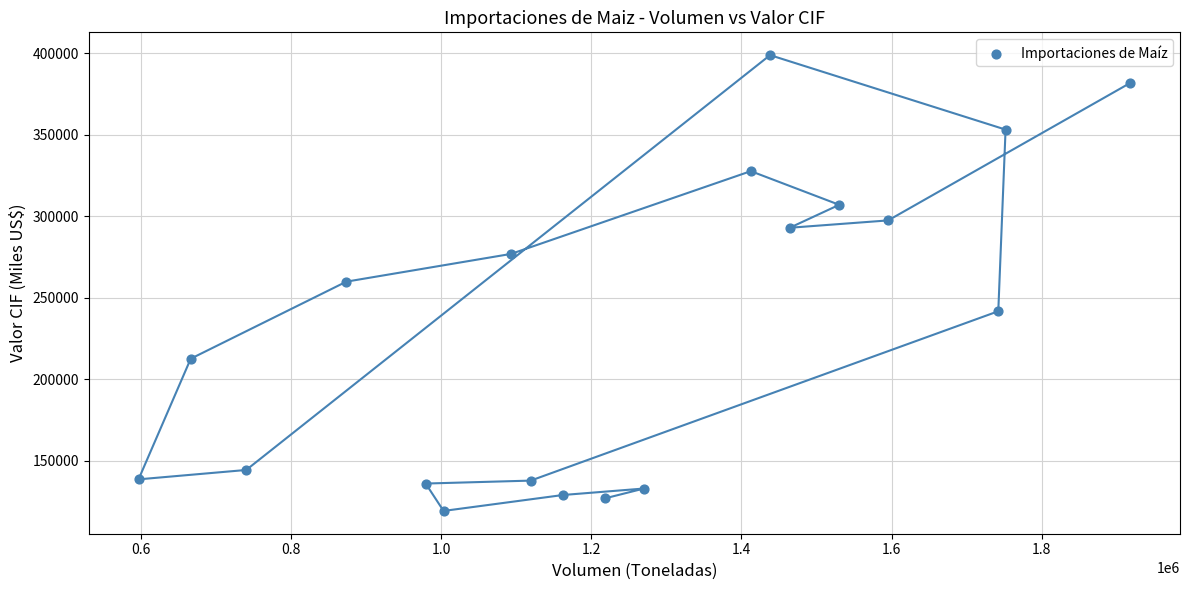

What is the range of X values (max minus min)?

1321804.9